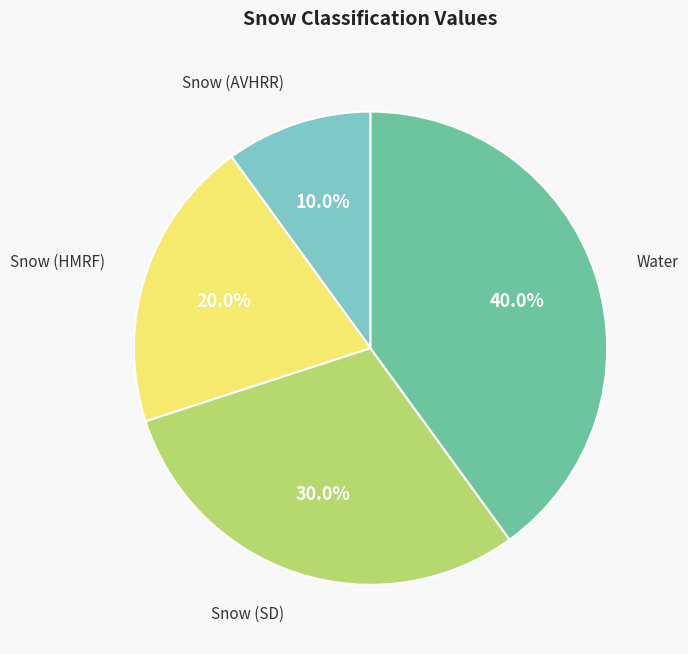

Is there a majority slice in this chart?

No